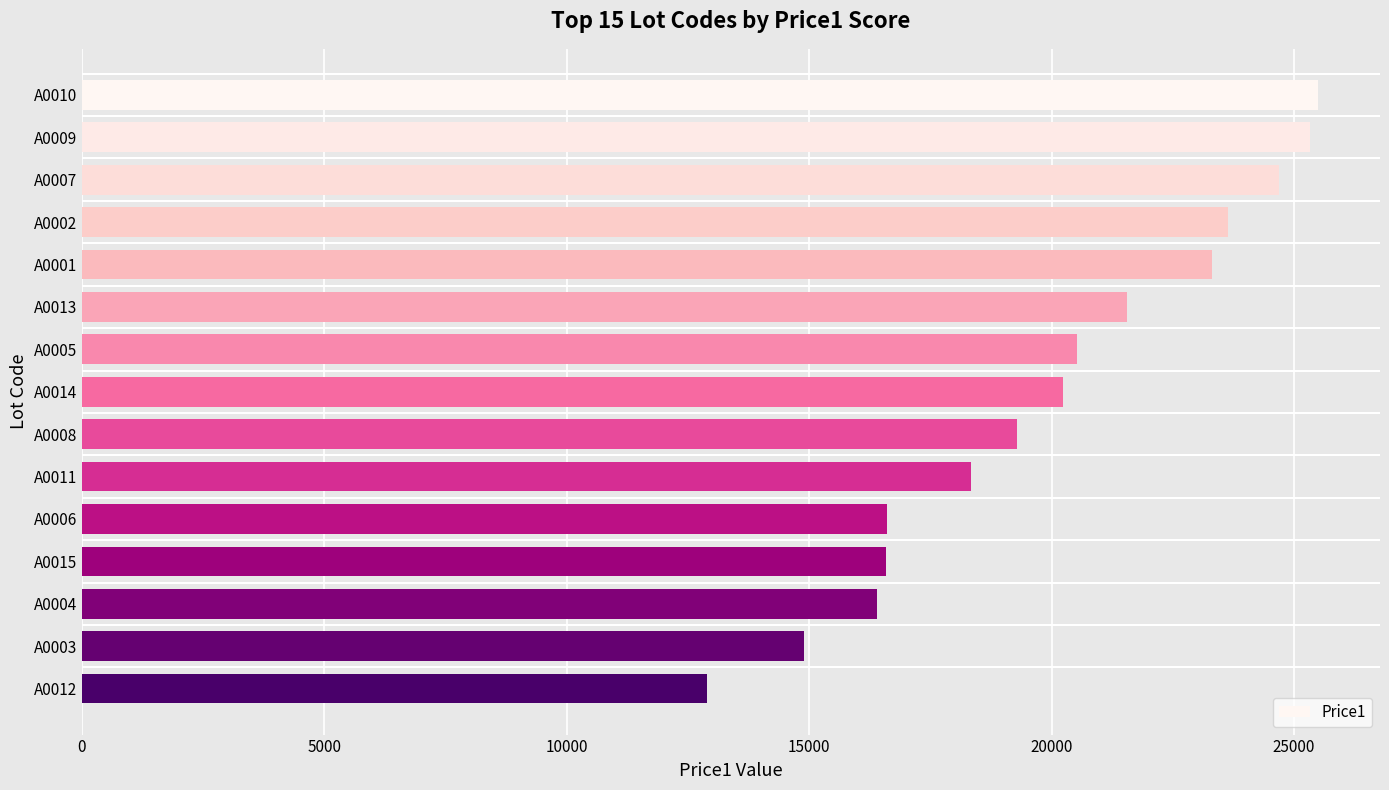

How many values are below 20228?

7